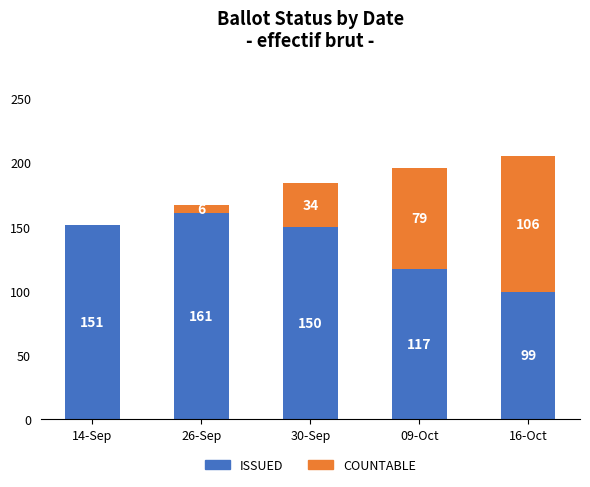

At which label does ISSUED reach its peak?

26-Sep